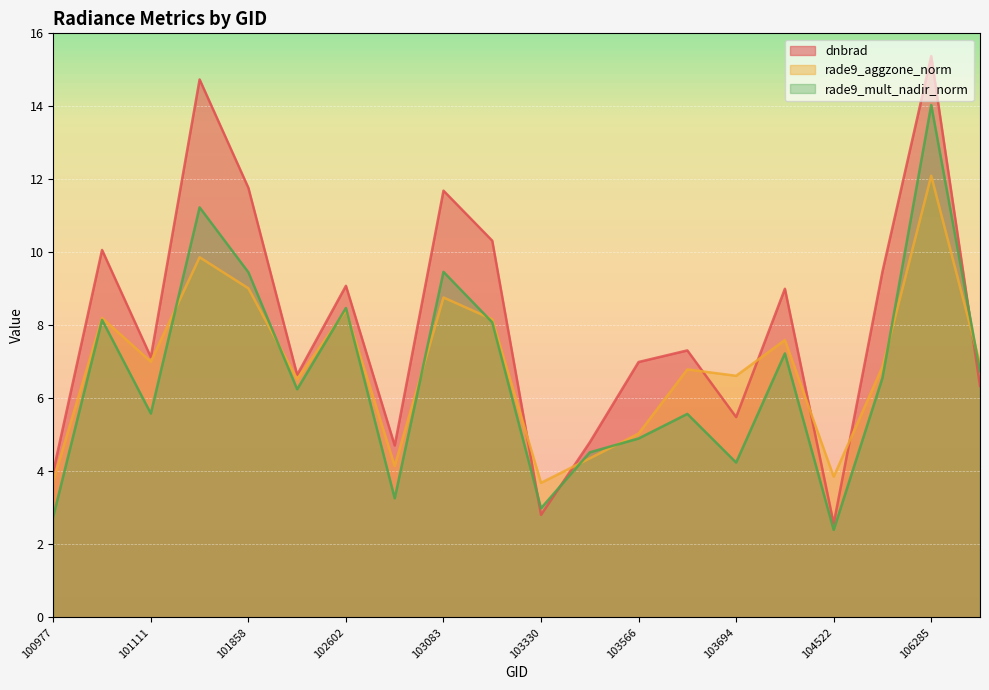

Which series has the largest range (max minus min)?

dnbrad